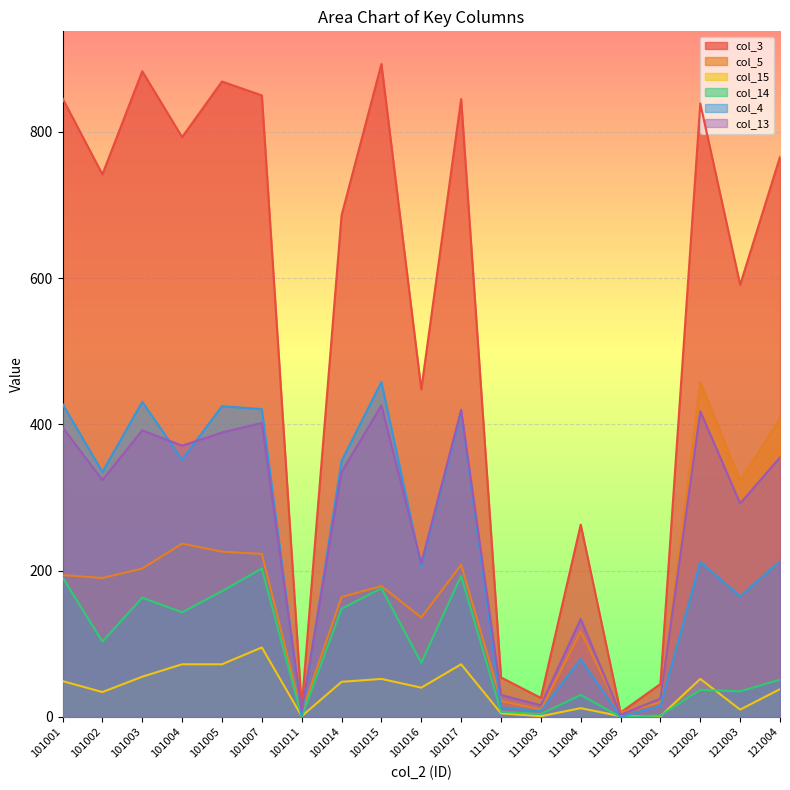

Reading left to right, list all the values displayed in this chart.

col_3: 846	742	883	793	869	850	13	686	893	448	845	54	26	263	6	45	839	591	766
col_5: 194	190	203	237	226	223	6	164	179	136	208	22	10	117	6	20	458	323	408
col_15: 49	34	55	72	72	95	1	48	52	40	72	5	1	12	1	1	52	10	38
col_14: 191	103	163	143	172	203	0	148	176	74	193	7	4	30	0	2	37	35	51
col_4: 428	335	431	352	425	421	2	350	458	206	417	13	8	79	0	15	212	165	213
col_13: 396	324	392	371	389	402	8	335	426	210	420	30	16	134	3	25	418	292	355